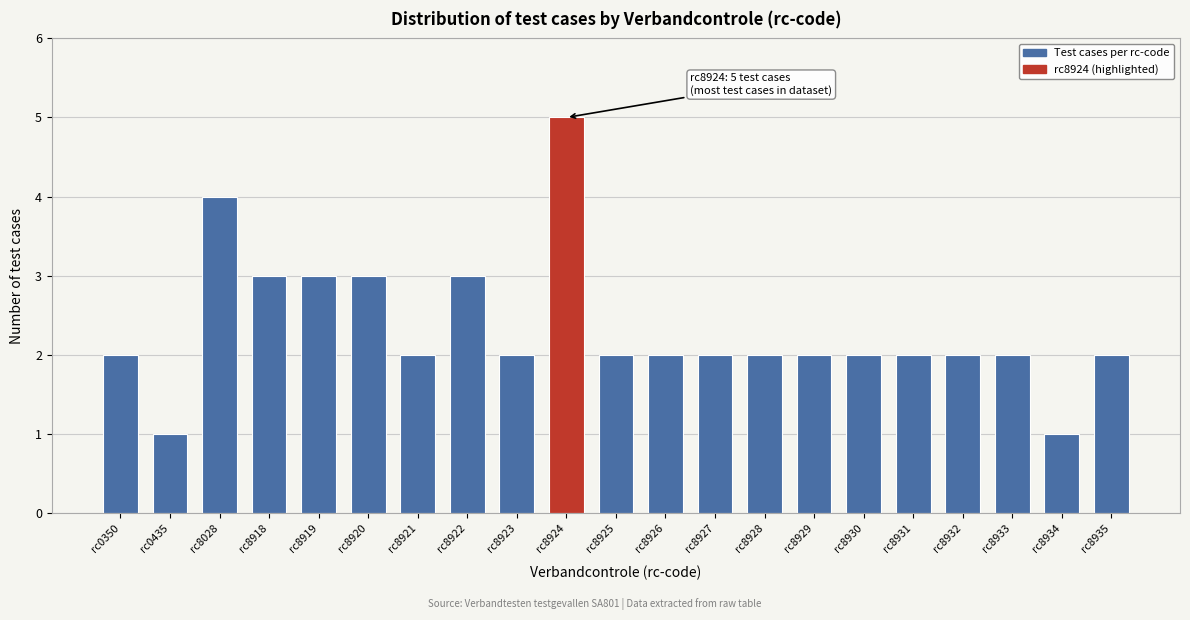

Reading left to right, list all the values displayed in this chart.

2	1	4	3	3	3	2	3	2	5	2	2	2	2	2	2	2	2	2	1	2